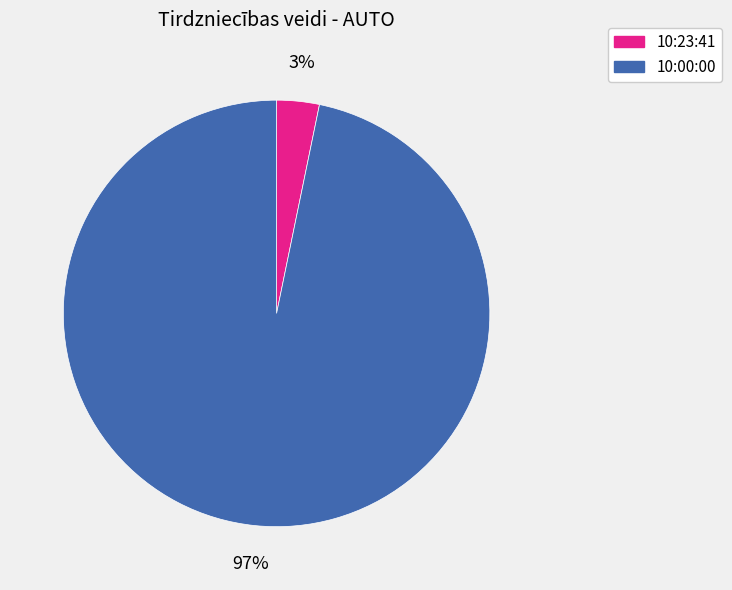

Is it true that 10:23:41 is 3% of the pie?

True